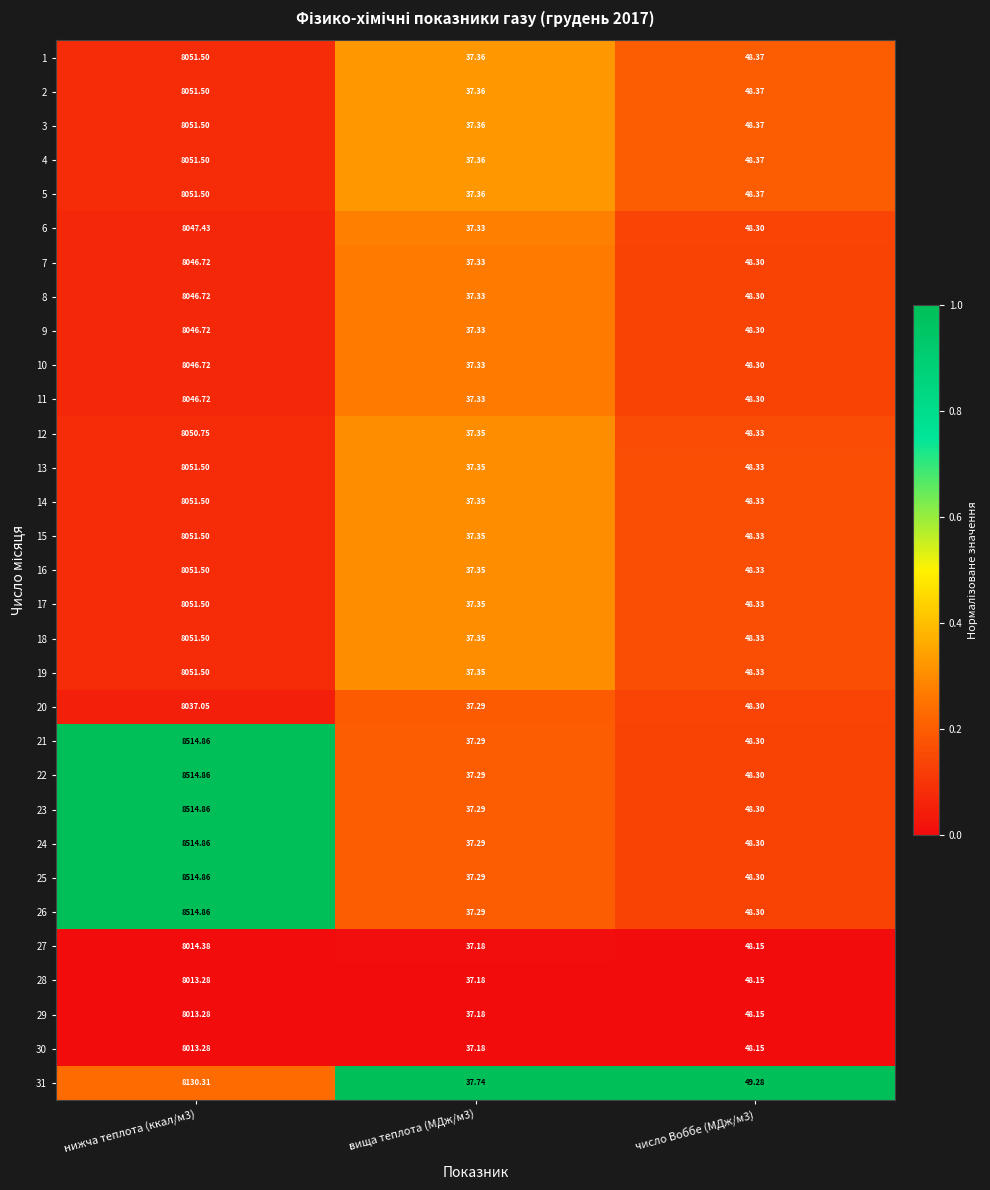

At which category is the sum across all series the highest?

нижча теплота (ккал/м3)